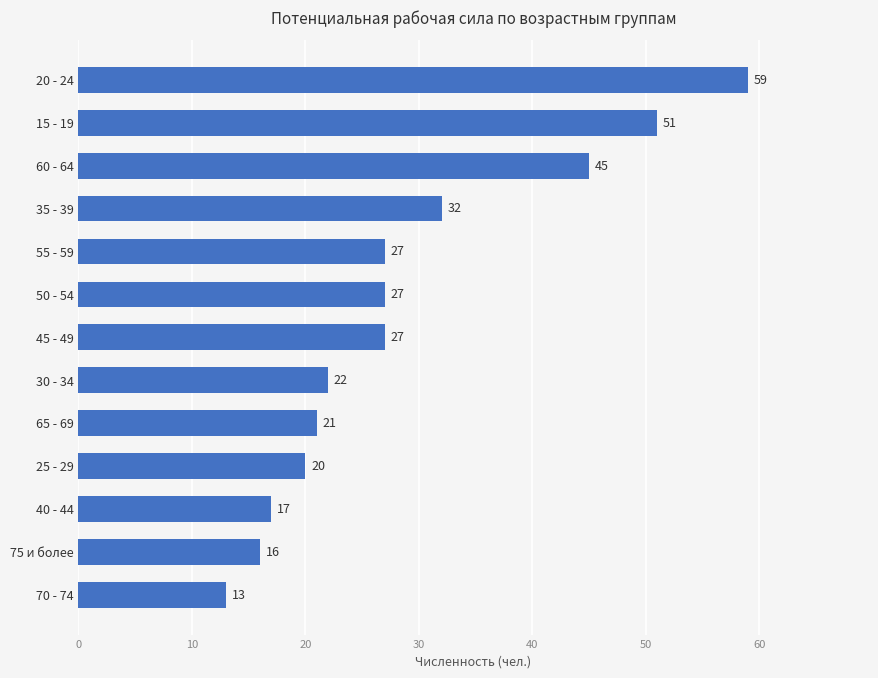

Which label corresponds to the smallest value in the chart?

70 - 74